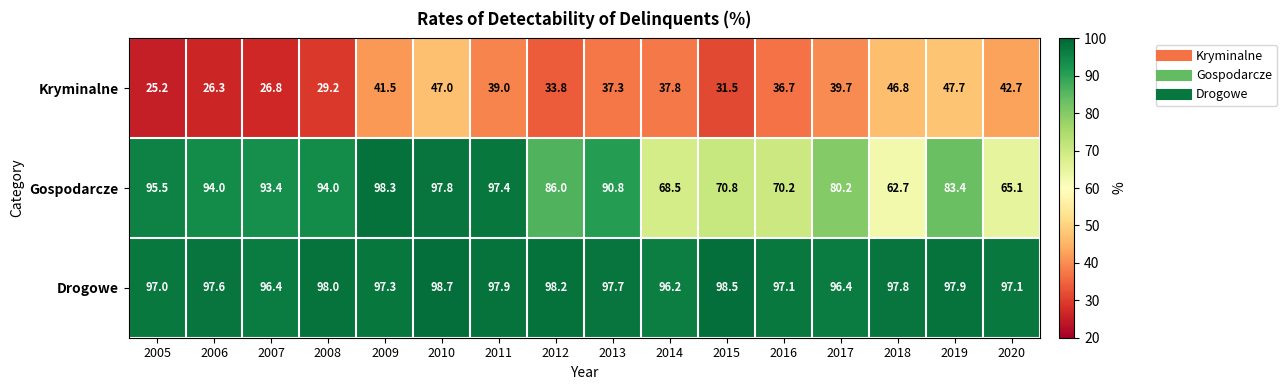

The value of Gospodarcze at 2006 is 59.9. True or false?

False